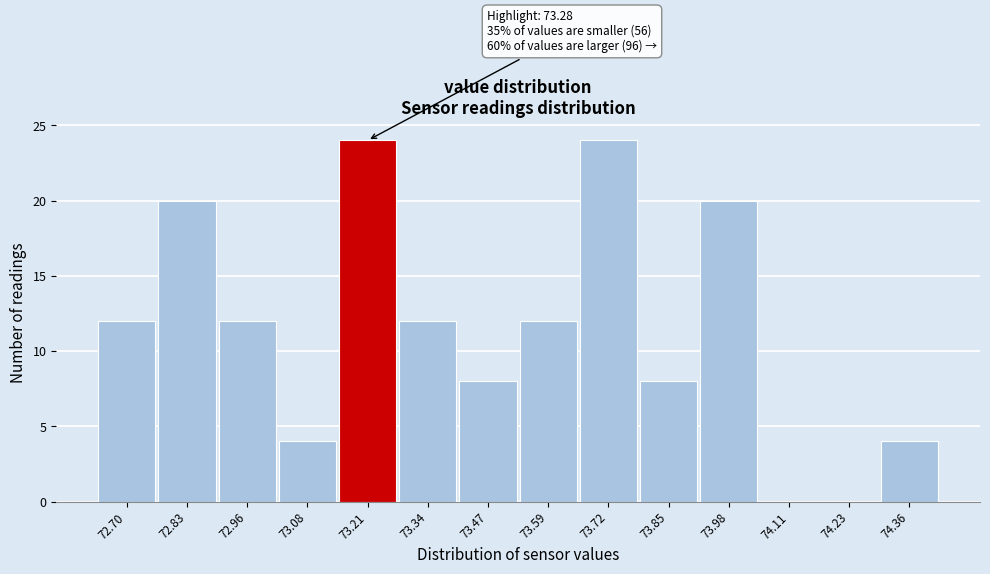

Reading right to left, what are all the values shown in this chart?

74.36=4	74.23=0	74.11=0	73.98=20	73.85=8	73.72=24	73.59=12	73.47=8	73.34=12	73.21=24	73.08=4	72.96=12	72.83=20	72.70=12